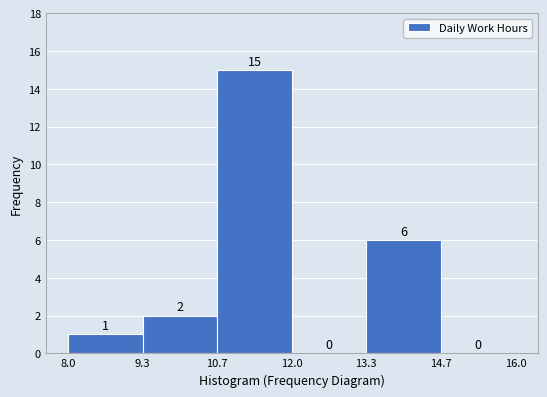

Which range on the x-axis has the tallest bar?

10.7 to 12.0